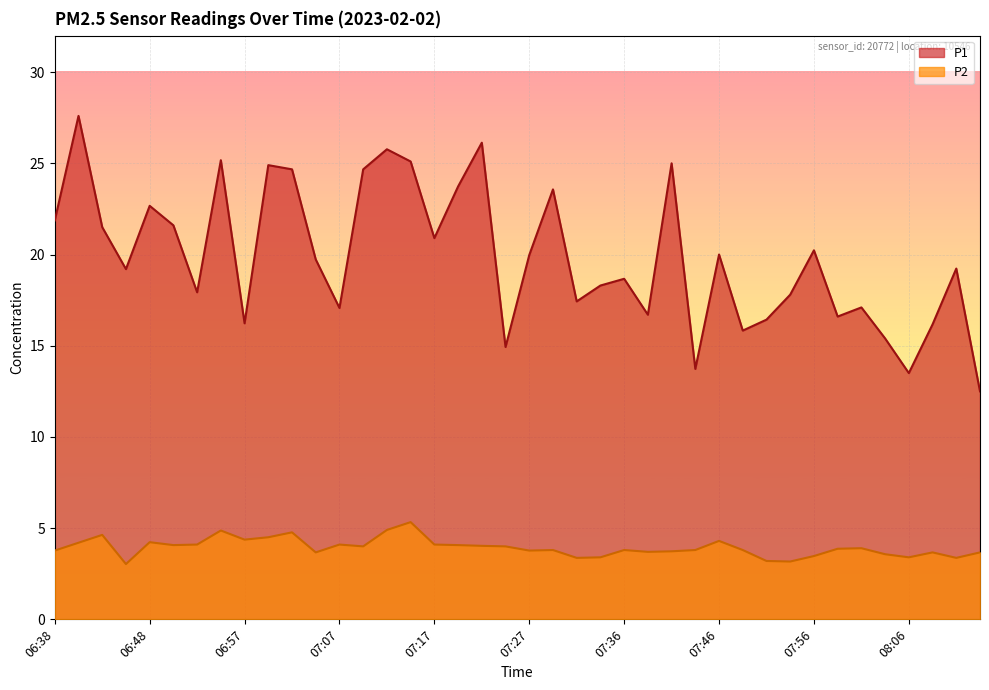

Is the value of P1 at 07:56 greater than the value of P2 at 07:12?

Yes